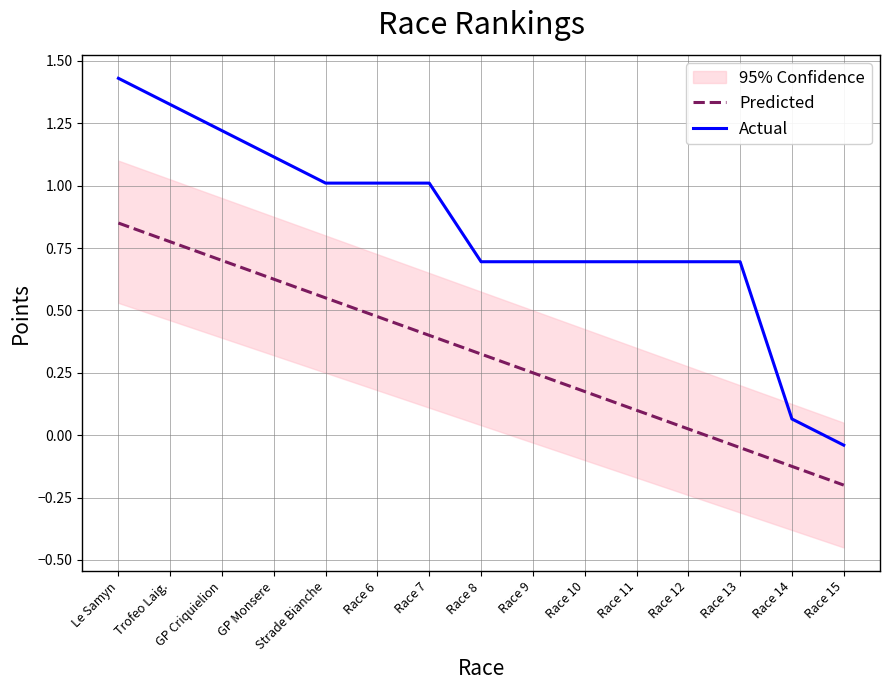

Rank the categories by Actual value from highest to lowest.

Le Samyn, Trofeo Laig., GP Criquielion, GP Monsere, Strade Bianche, Race 6, Race 7, Race 8, Race 9, Race 10, Race 11, Race 12, Race 13, Race 14, Race 15